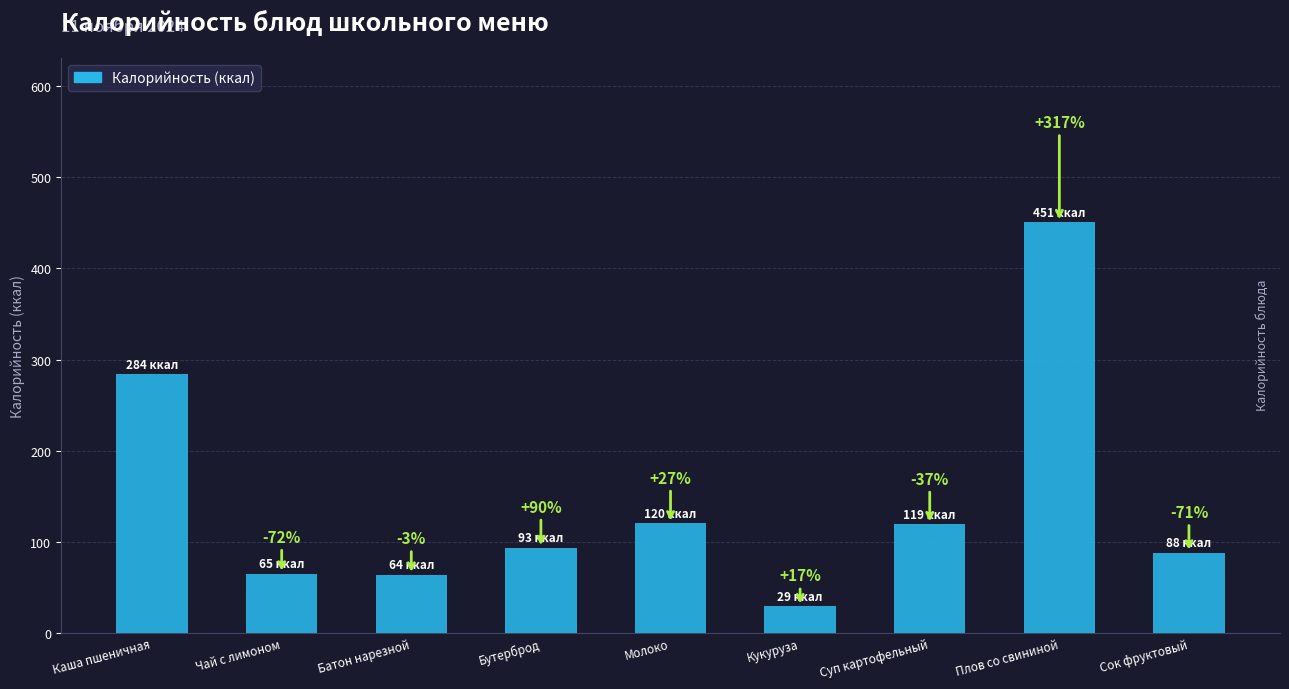

Does the chart contain any negative values?

No